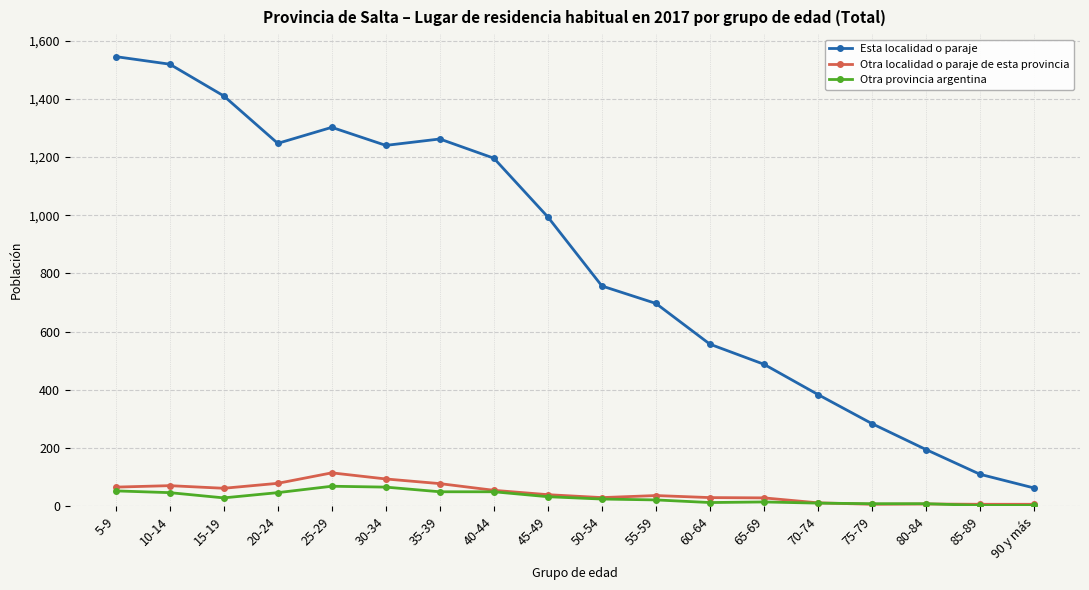

What is the average value of the Esta localidad o paraje series?

847